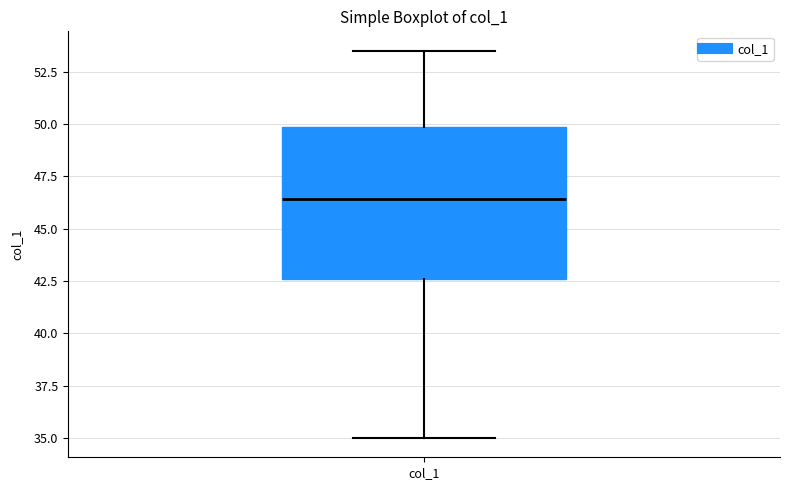

Where does the lower whisker of the box for col_1 end on the y-axis? The values are not printed on the chart, so give them approximately, as read against the axis.

35.0